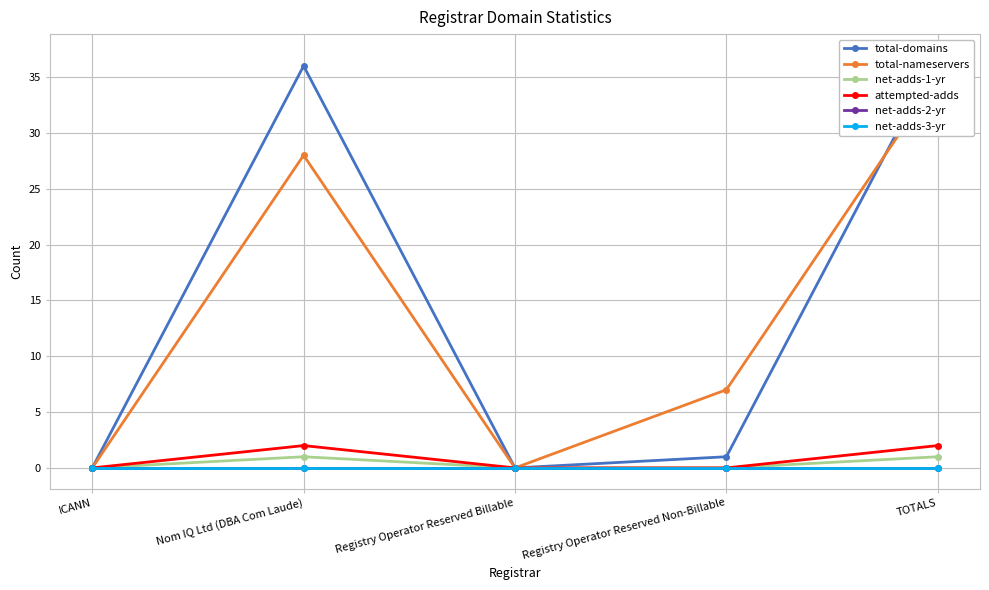

What is the label of the 1st point from the left?

ICANN